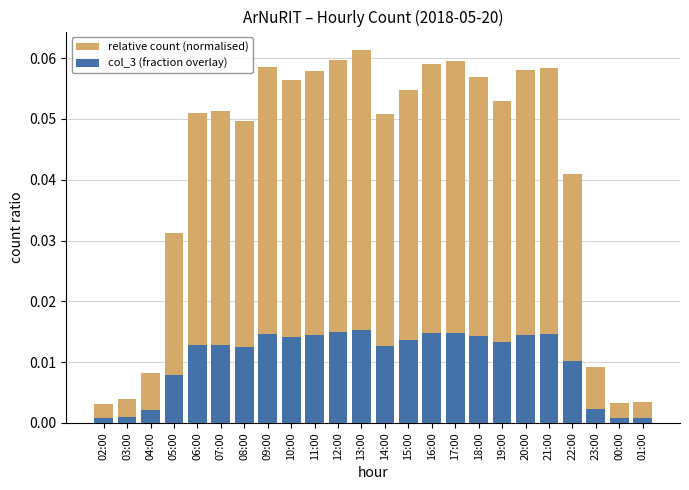

Reading left to right, extract all data points from this chart.

relative count (normalised): 0.0	0.0	0.0	0.0	0.1	0.1	0.0	0.1	0.1	0.1	0.1	0.1	0.1	0.1	0.1	0.1	0.1	0.1	0.1	0.1	0.0	0.0	0.0	0.0
col_3 (fraction overlay): 0.0	0.0	0.0	0.0	0.0	0.0	0.0	0.0	0.0	0.0	0.0	0.0	0.0	0.0	0.0	0.0	0.0	0.0	0.0	0.0	0.0	0.0	0.0	0.0